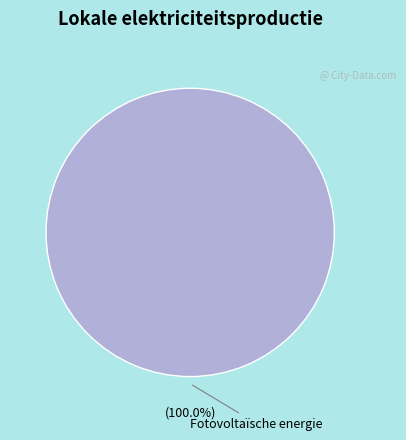

How many slices are in this pie chart?

1